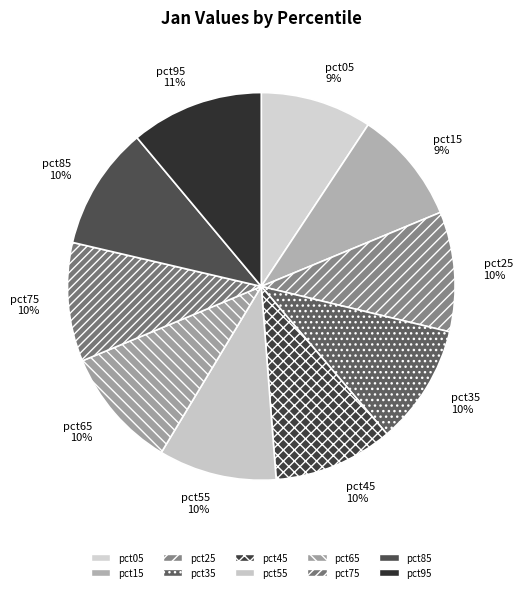

The pct75 slice represents 25% of the pie. True or false?

False